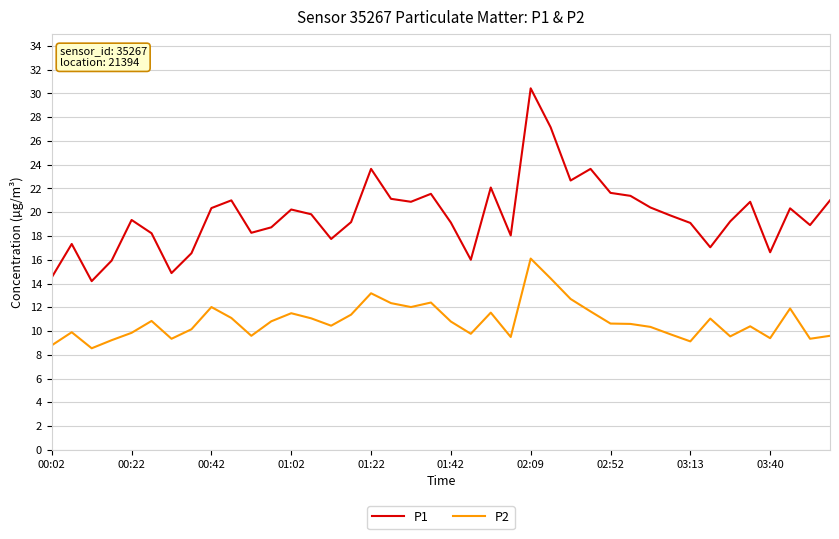

True or false: P1 and P2 cross at least once.

False